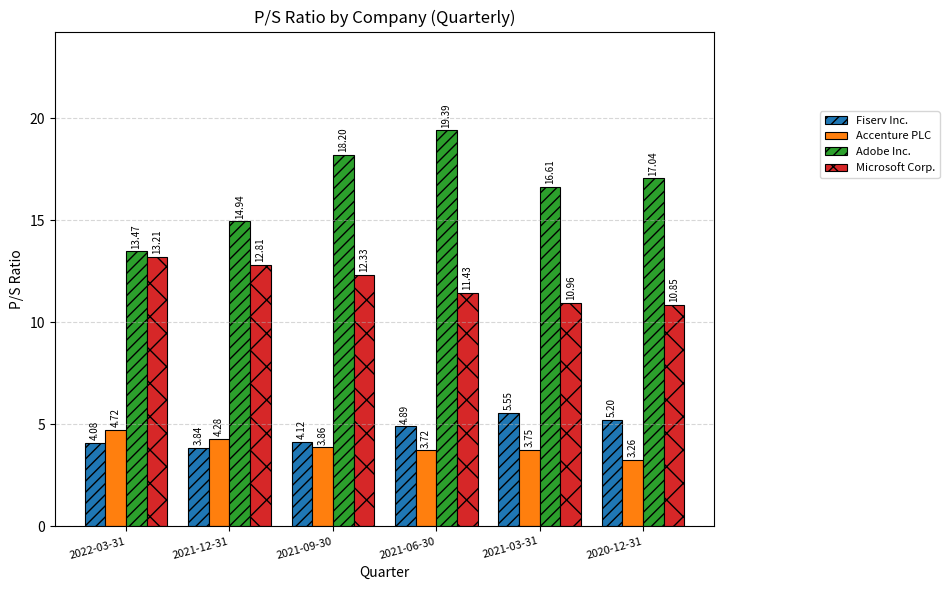

What position from the right is 2022-03-31?

6